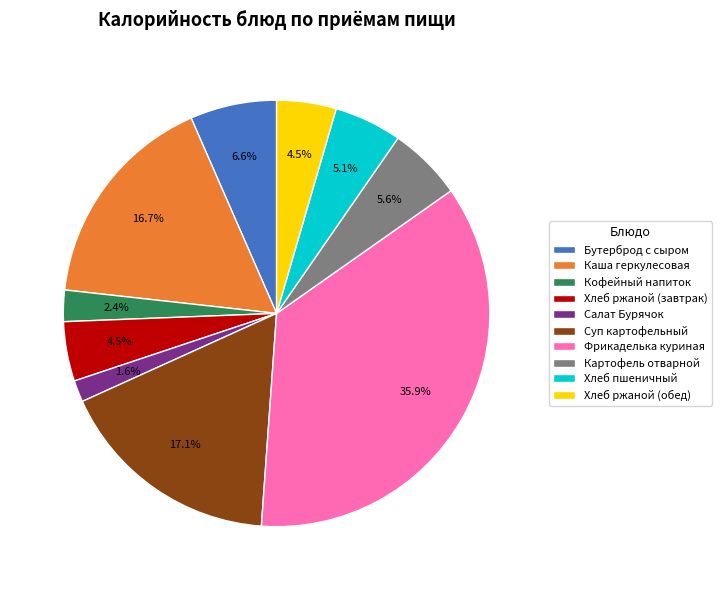

Between Фрикаделька куриная and Суп картофельный, which is larger?

Фрикаделька куриная